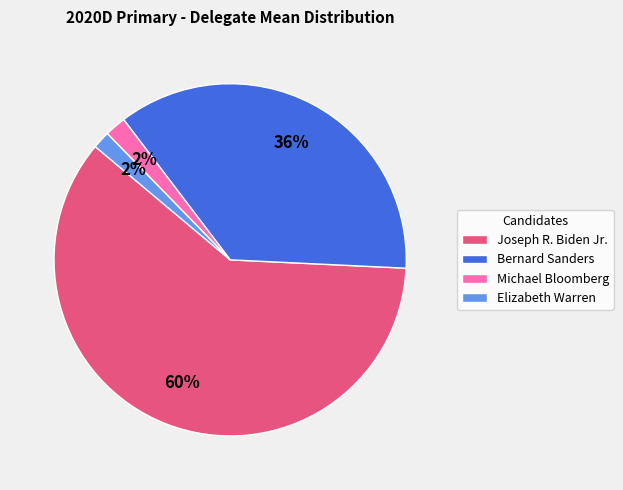

Approximately how many times larger is the value at Bernard Sanders compared to Joseph R. Biden Jr.?

0.6